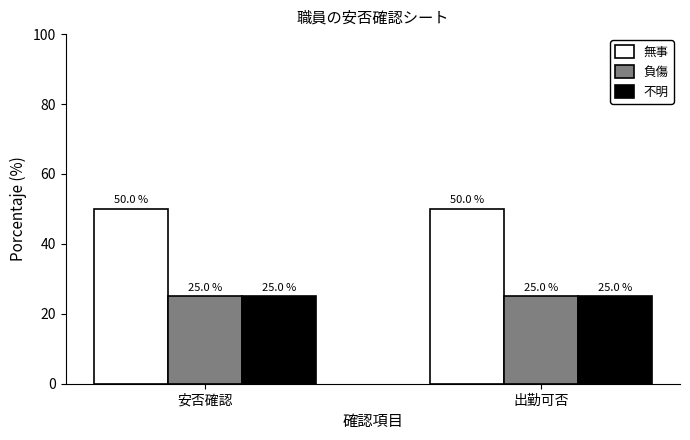

What is the total value across all series at 出勤可否?

100